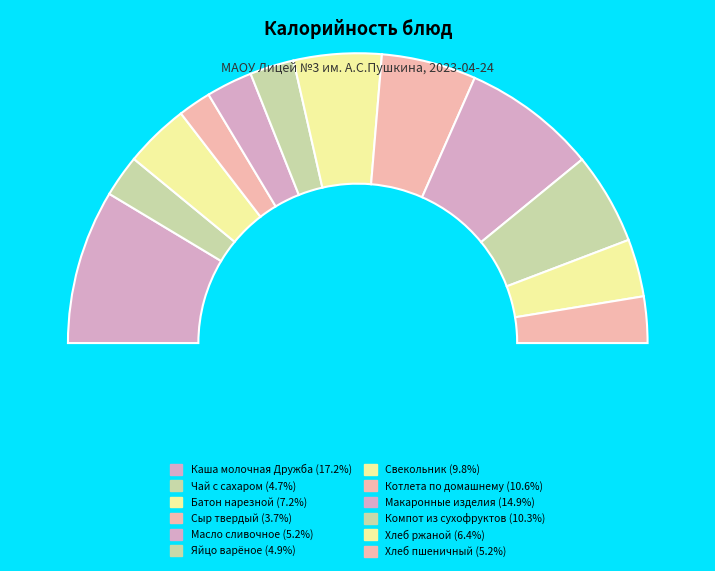

Does Хлеб пшеничный account for over 50% of the chart?

No